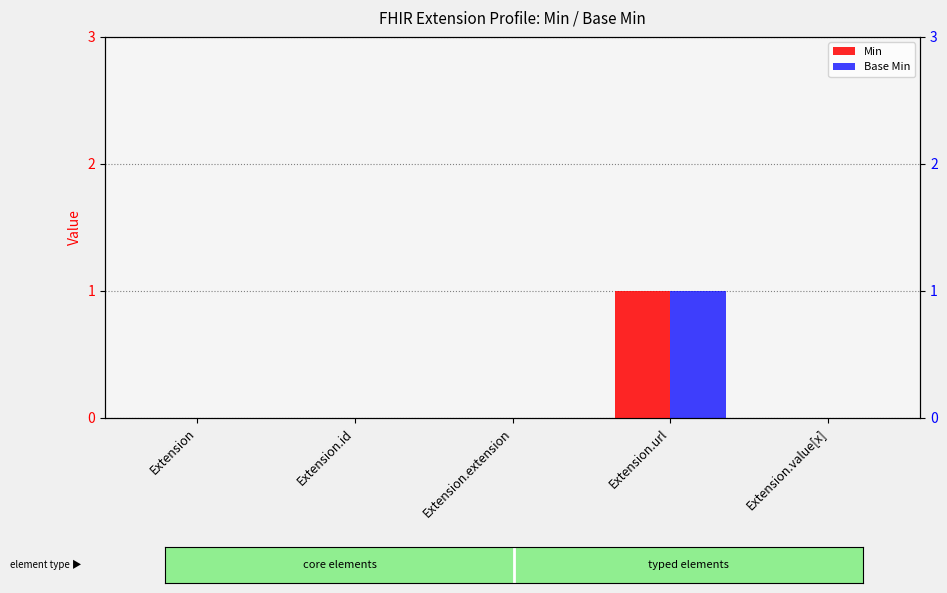

What is the maximum value shown in the chart?

1